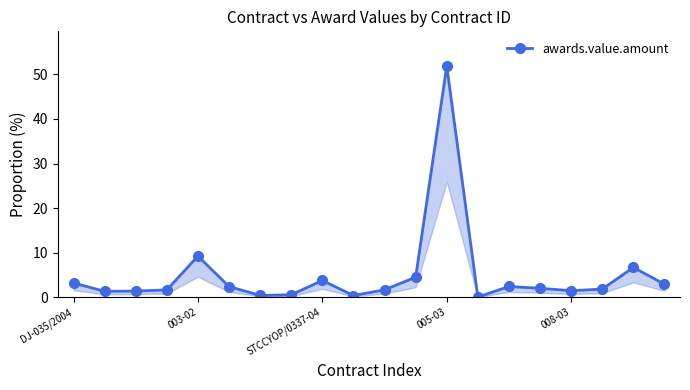

What is the average value?

5.0